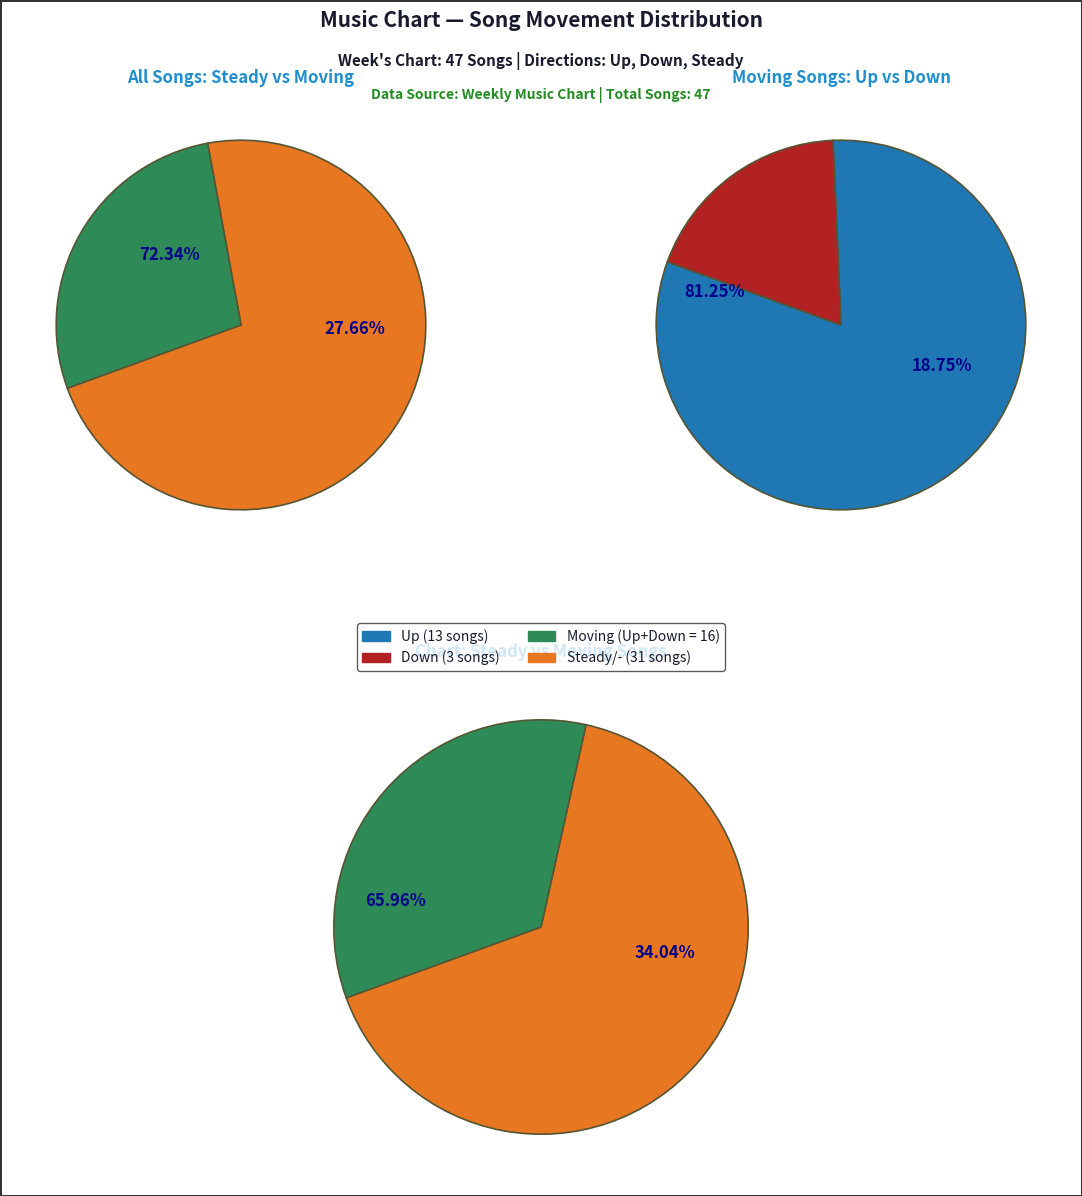

Is - the majority of the pie?

Yes